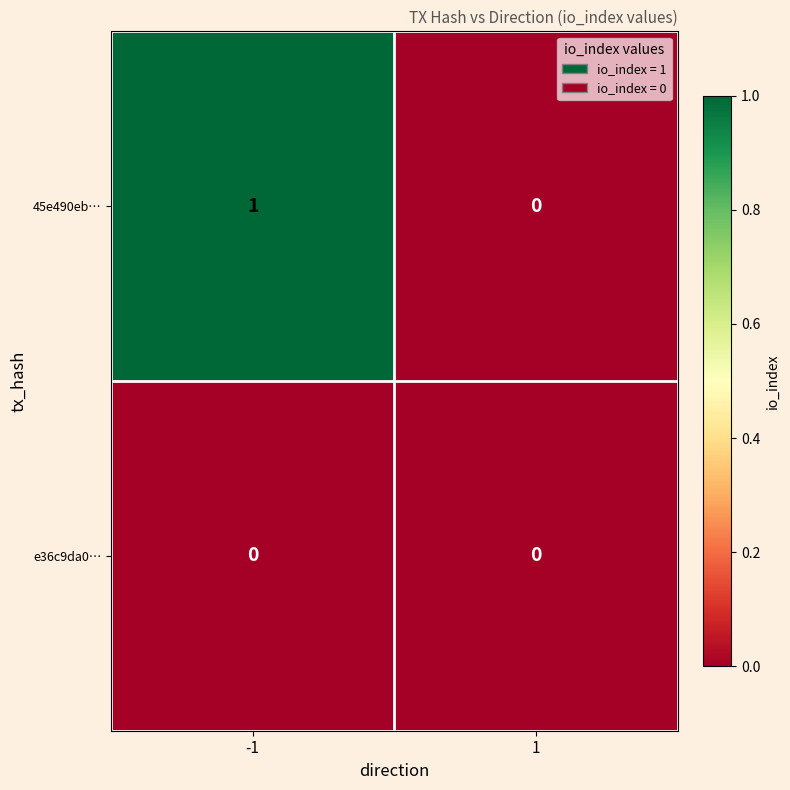

Is the value of 45e490eb… at -1 greater than the value of e36c9da0… at -1?

Yes